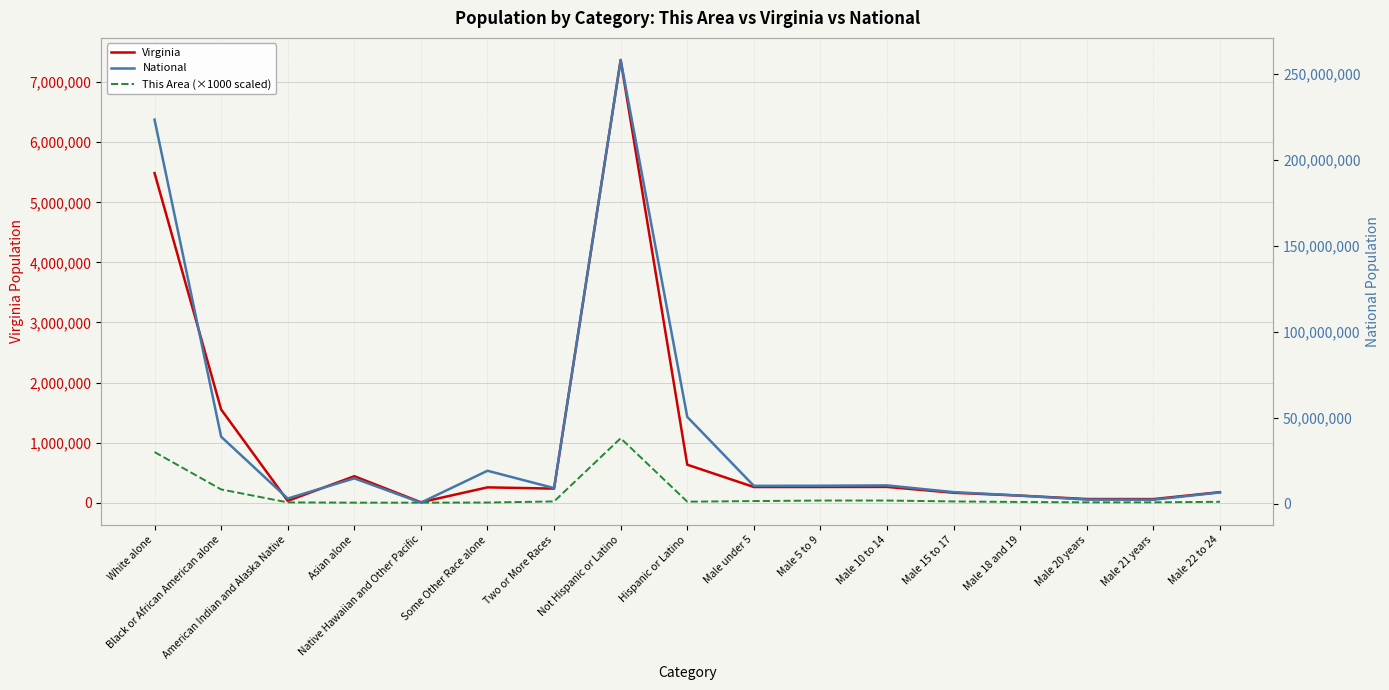

Reading right to left, list all the values displayed in this chart.

Virginia: Male 22 to 24=174715	Male 21 years=59159	Male 20 years=60167	Male 18 and 19=116755	Male 15 to 17=164747	Male 10 to 14=261624	Male 5 to 9=260549	Male under 5=260107	Hispanic or Latino=631825	Not Hispanic or Latino=7369199	Two or More Races=233400	Some Other Race alone=254278	Native Hawaiian and Other Pacific=5980	Asian alone=439890	American Indian and Alaska Native=29225	Black or African American alone=1551399	White alone=5486852
This Area (×1000 scaled): Male 22 to 24=14000	Male 21 years=5000	Male 20 years=5000	Male 18 and 19=11000	Male 15 to 17=20000	Male 10 to 14=35000	Male 5 to 9=35000	Male under 5=26000	Hispanic or Latino=16000	Not Hispanic or Latino=1072000	Two or More Races=20000	Some Other Race alone=2000	Native Hawaiian and Other Pacific=0	Asian alone=0	American Indian and Alaska Native=4000	Black or African American alone=220000	White alone=842000
National: Male 22 to 24=6482659	Male 21 years=2223198	Male 20 years=2308319	Male 18 and 19=4647457	Male 15 to 17=6656209	Male 10 to 14=10579862	Male 5 to 9=10389638	Male under 5=10319427	Hispanic or Latino=50477594	Not Hispanic or Latino=258267944	Two or More Races=9009073	Some Other Race alone=19107368	Native Hawaiian and Other Pacific=540013	Asian alone=14674252	American Indian and Alaska Native=2932248	Black or African American alone=38929319	White alone=223553265